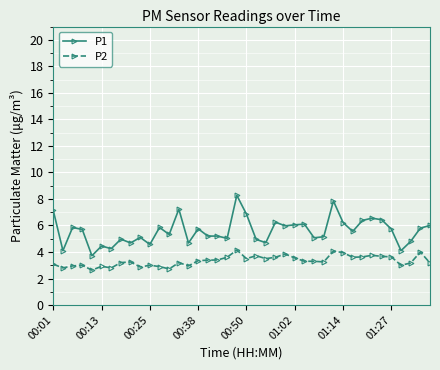

Which series has the largest total across all categories?

P1